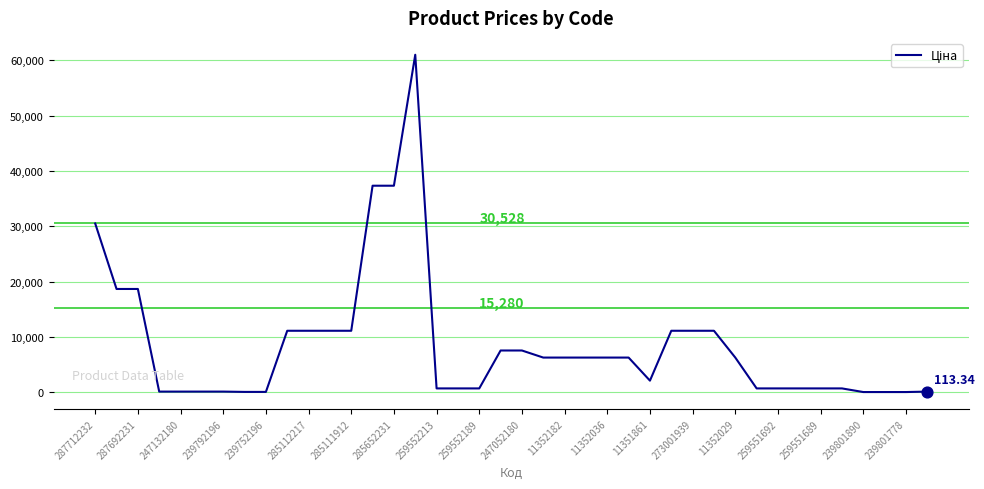

What is the difference between the maximum and minimum values?

60993.0